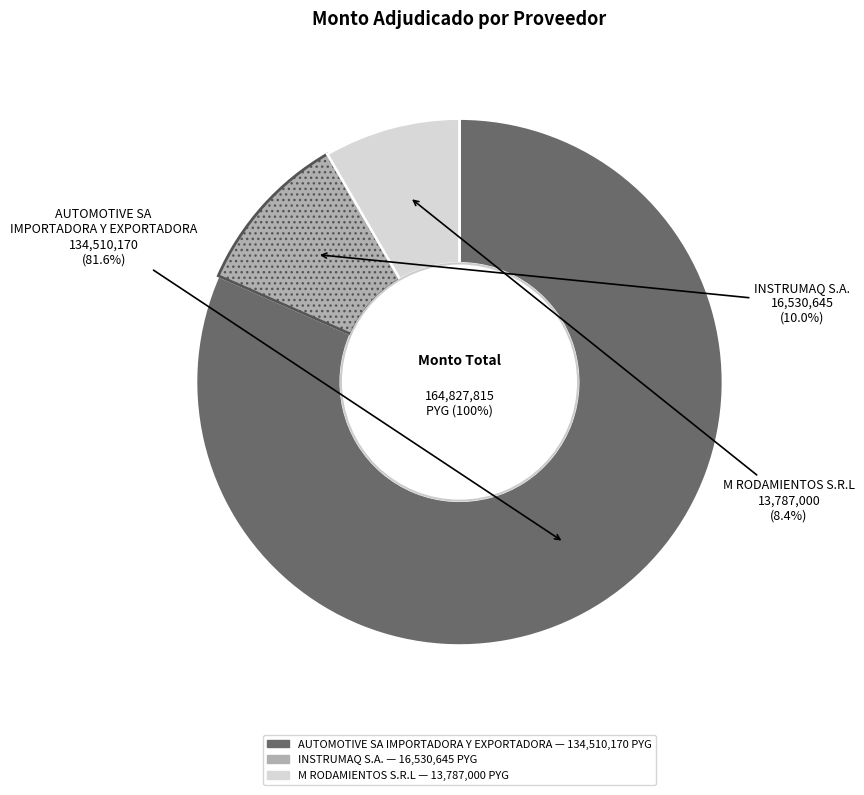

What is the change in value from INSTRUMAQ S.A. to M RODAMIENTOS S.R.L?

-2743645